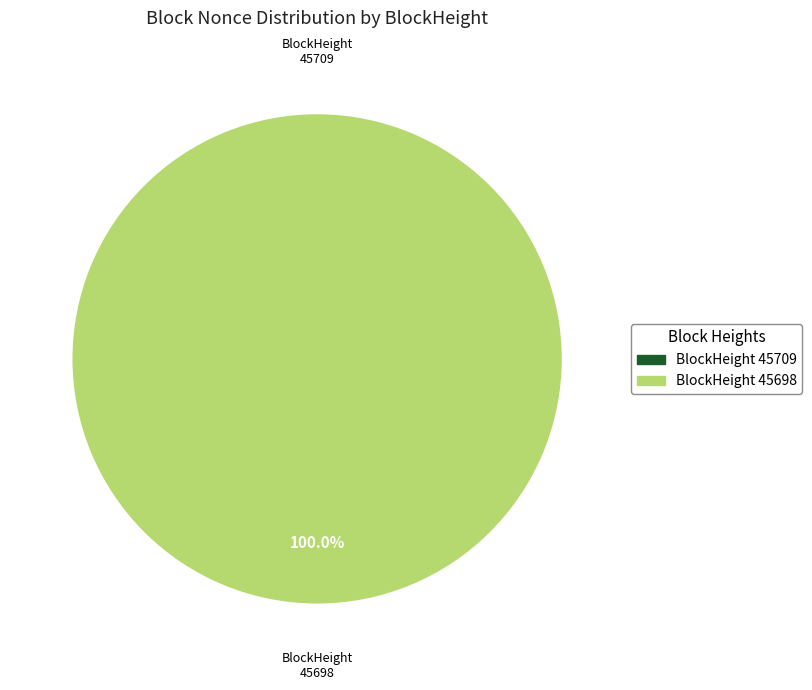

Count the number of slices in the pie.

2